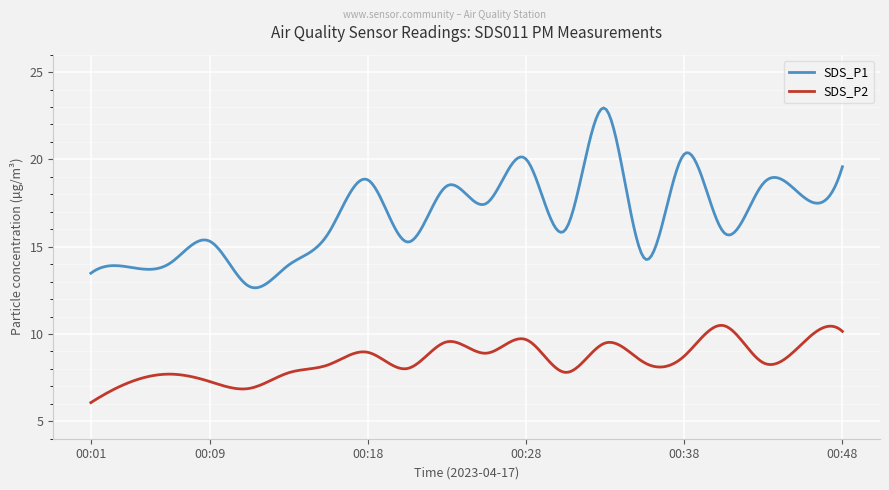

True or false: SDS_P1 and SDS_P2 cross at least once.

False